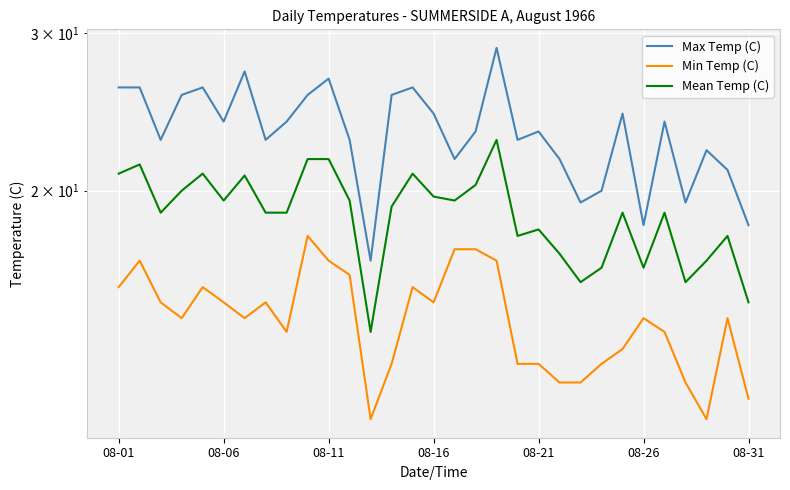

What is the minimum value for Max Temp (C)?

16.7